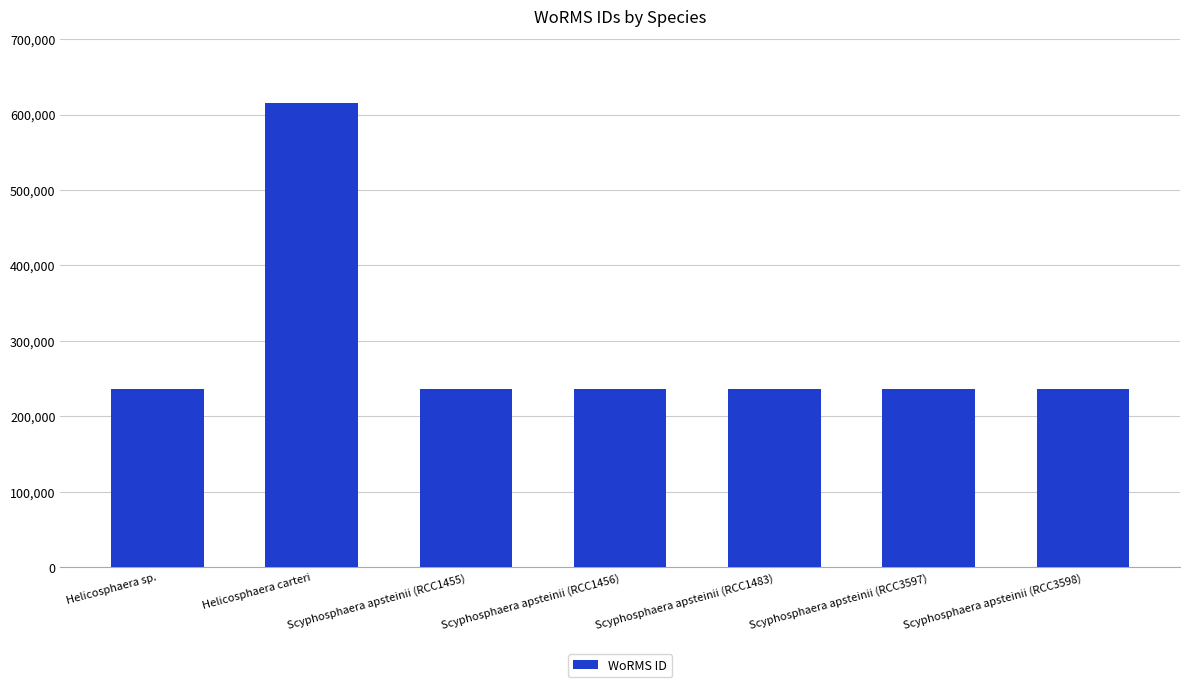

The value at Helicosphaera sp. is 235863. True or false?

True